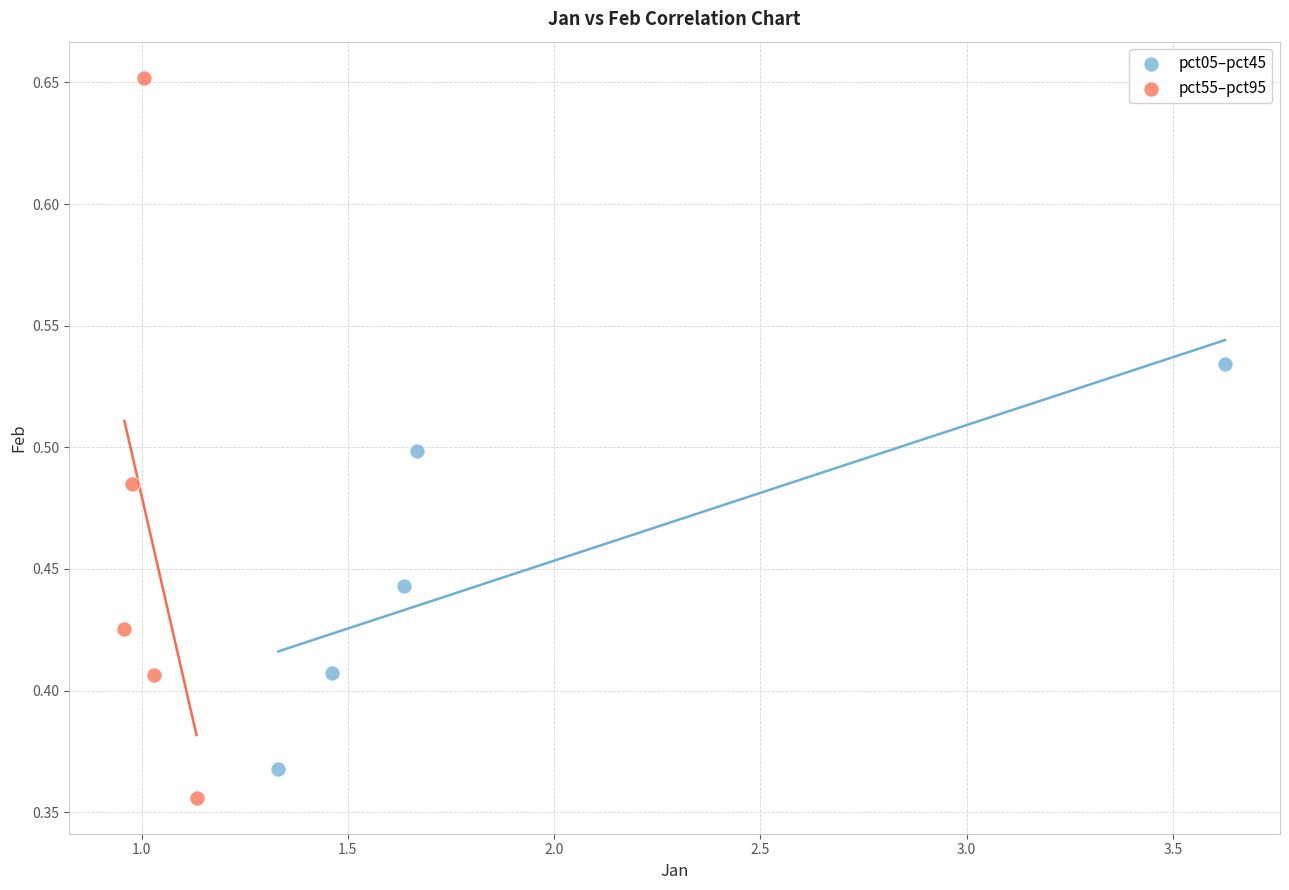

Which series has the largest Y range (max minus min)?

pct55–pct95